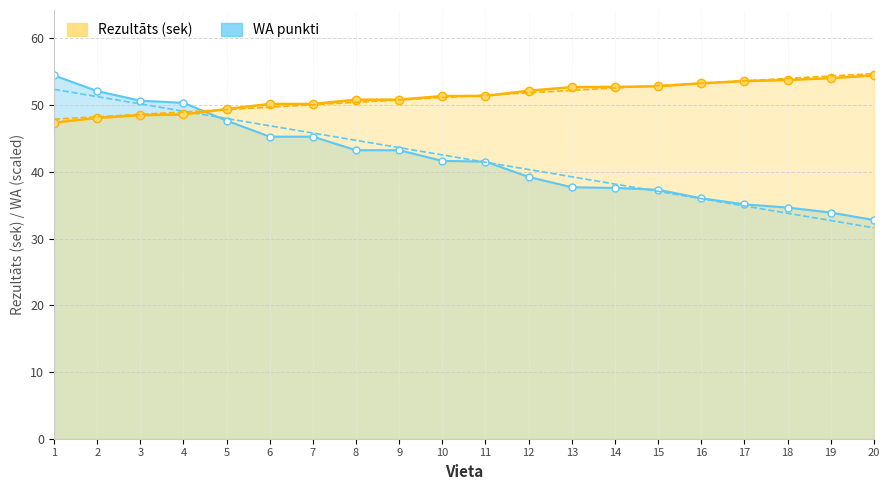

True or false: WA punkti has more than 1 points higher than both neighbors.

False